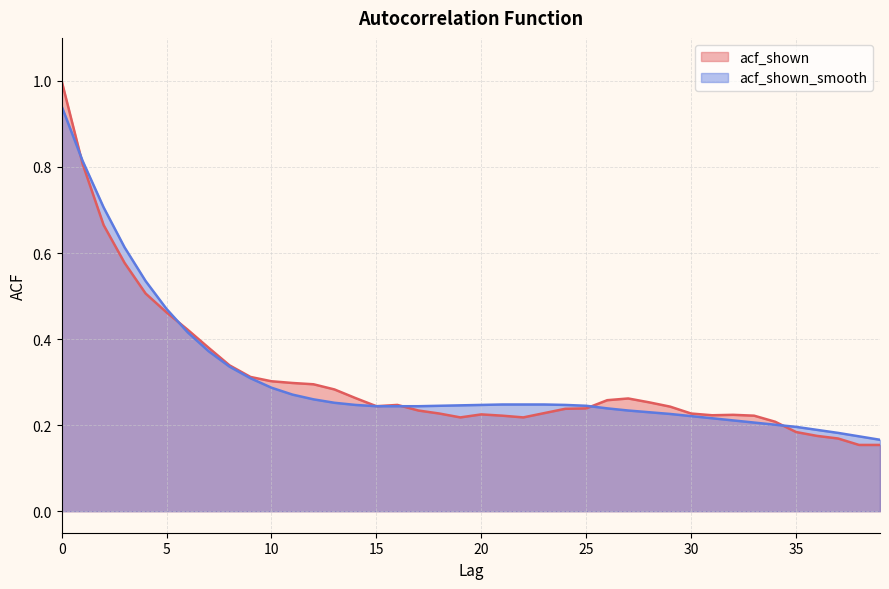

Between 13 and 14, which is larger?

13